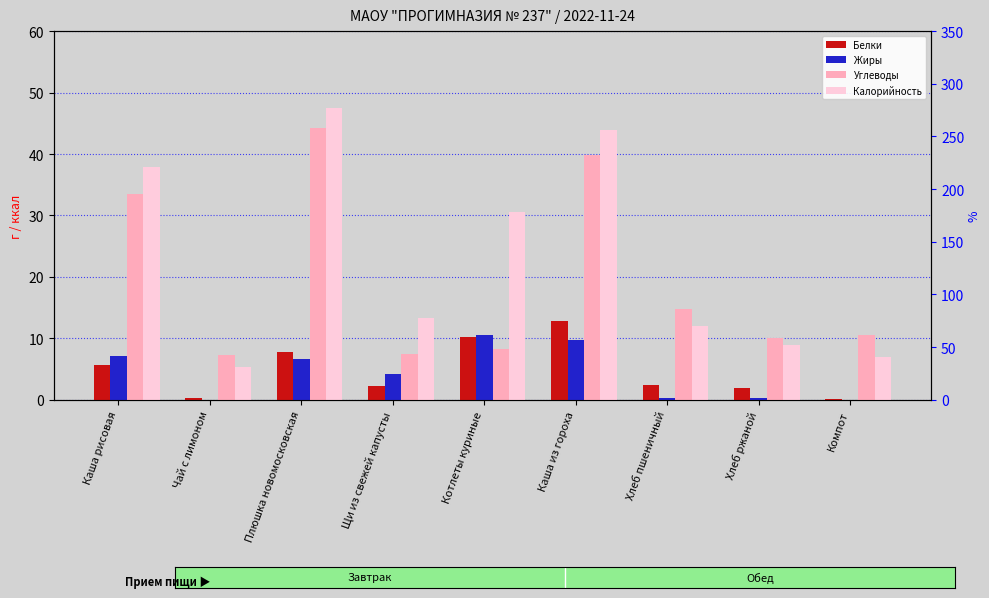

At which label is Углеводы closest to 25?

Каша рисовая